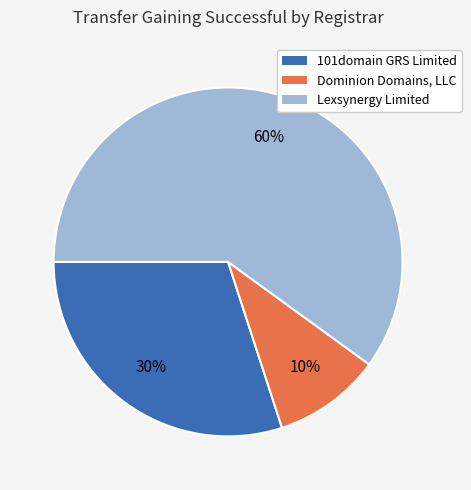

What percentage is the Dominion Domains, LLC slice, to the nearest percent?

10%